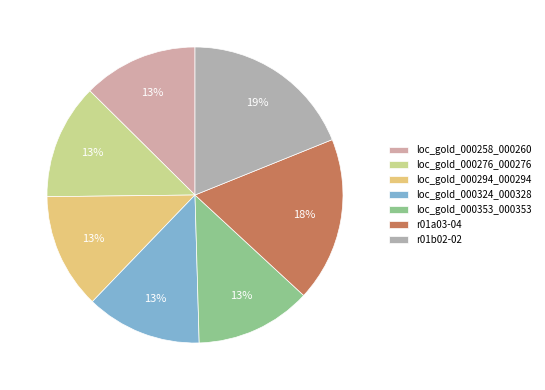

What is the smallest slice in the pie chart?

loc_gold_000258_000260